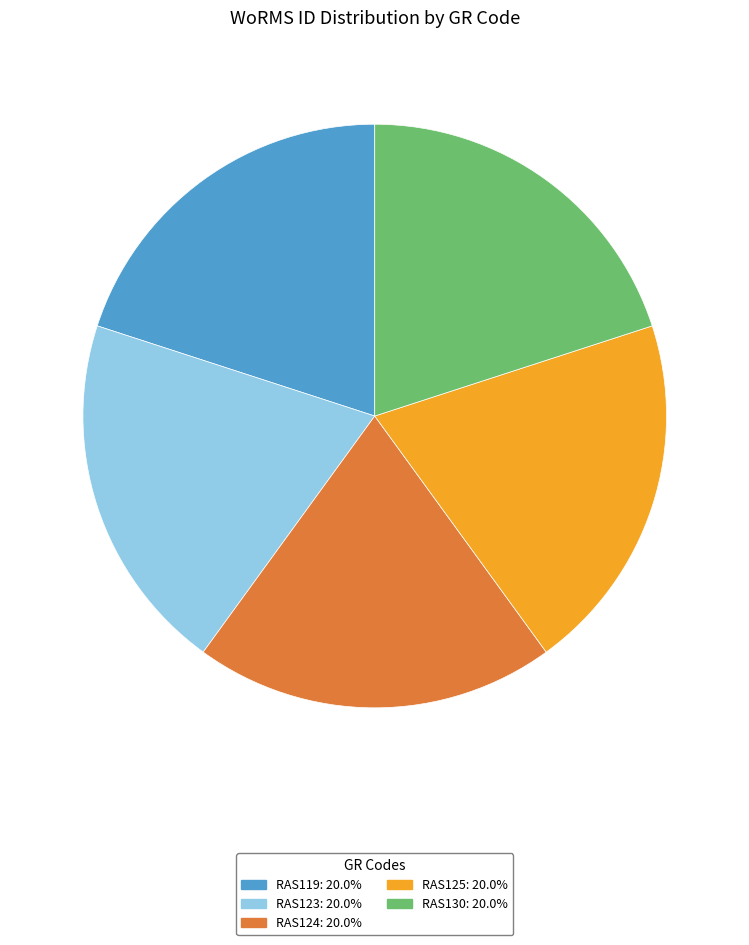

Is it true that RAS123 is 15% of the pie?

False